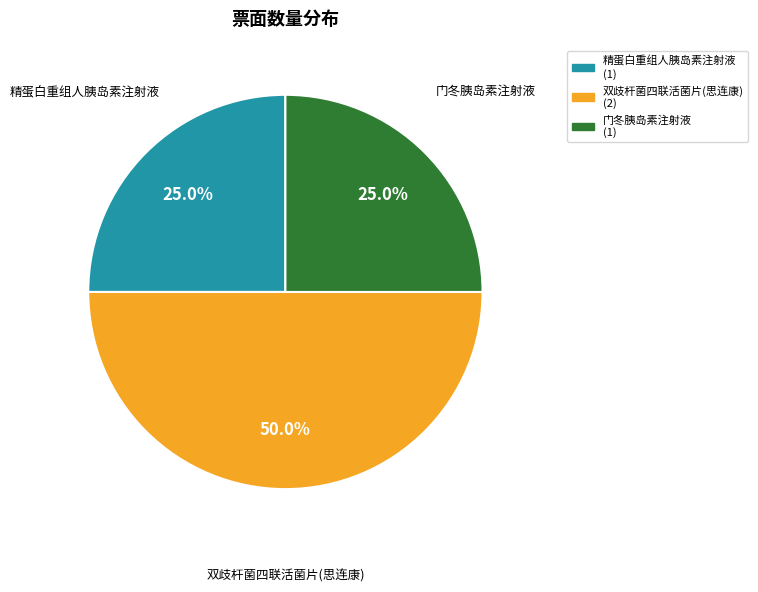

Which slice is the largest?

双歧杆菌四联活菌片(思连康)